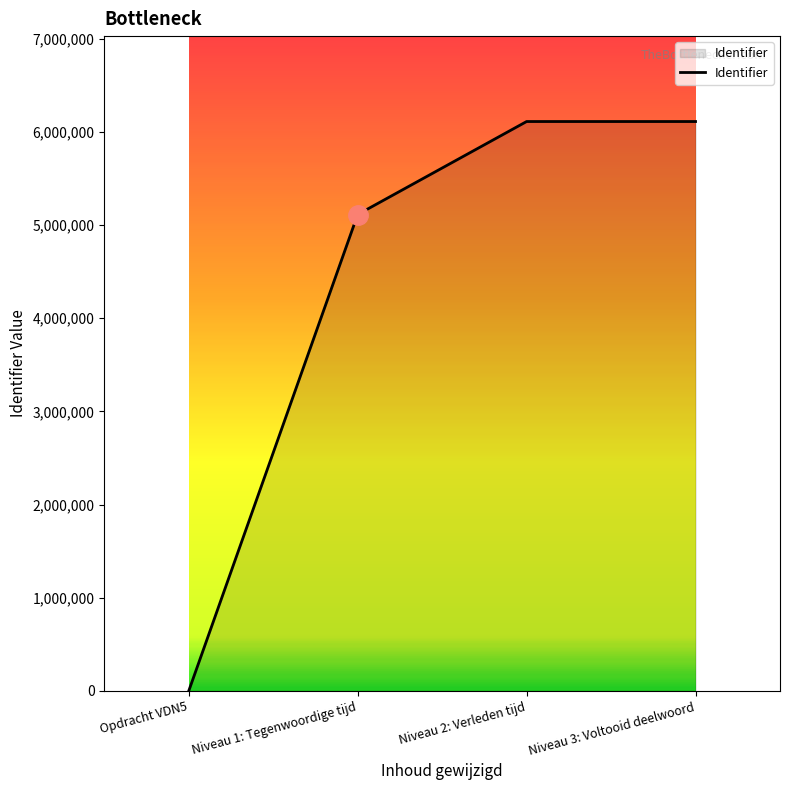

What is the difference between the maximum and minimum values?

6111695